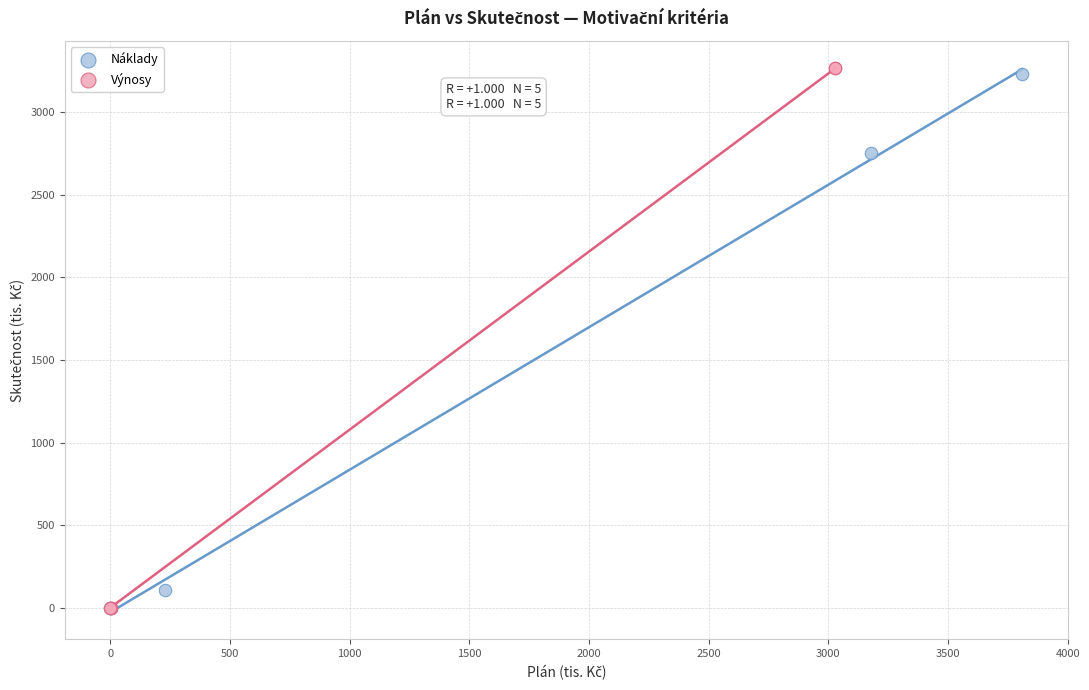

Which series contains the highest Y value?

Výnosy